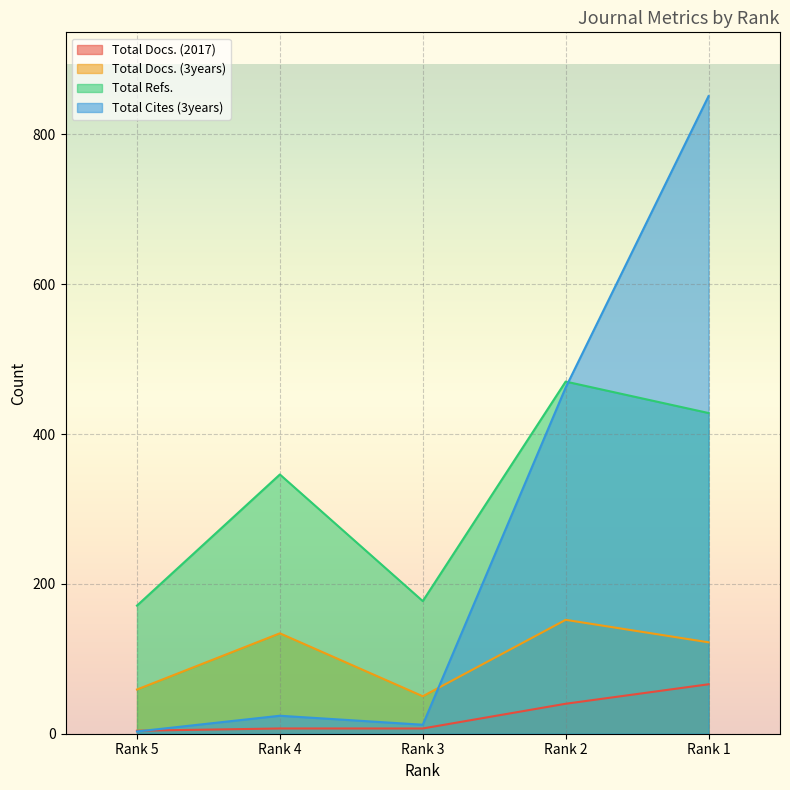

Which label corresponds to the largest value in the chart?

Rank 1